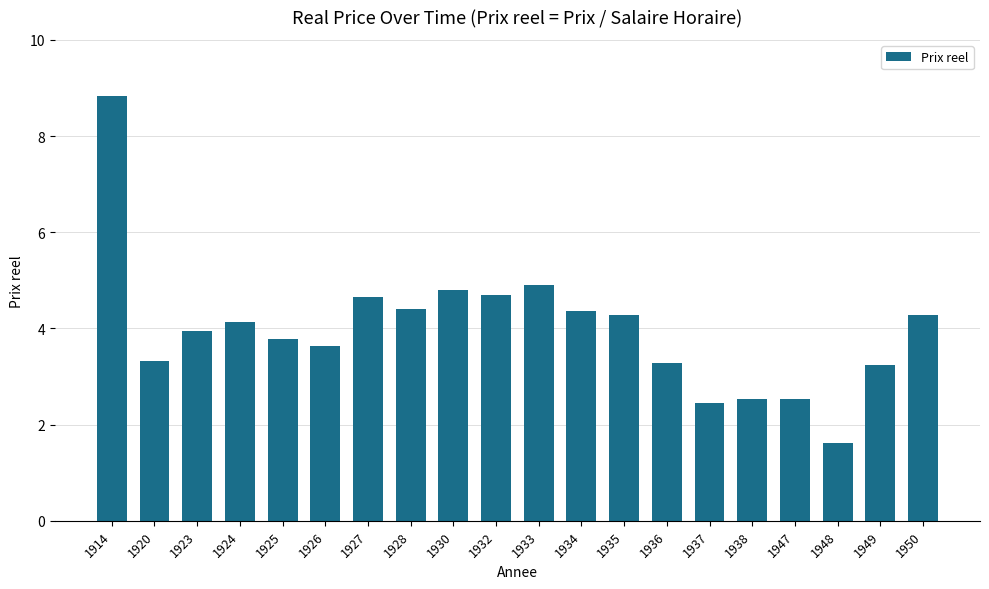

Where does the data first go above 4?

1914